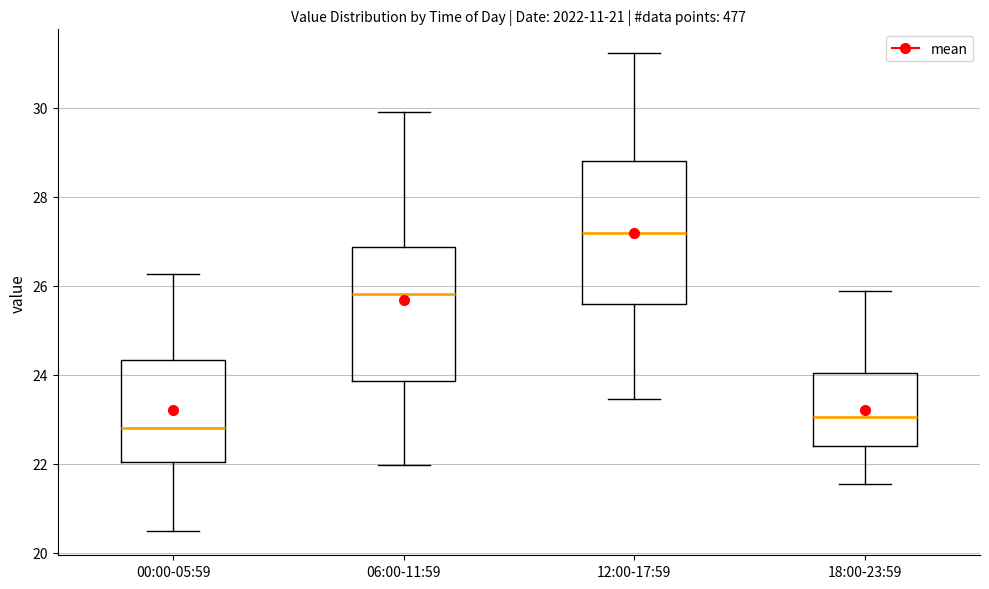

Reading left to right, read every box against the y-axis: the position of its median line, the range the box covers, and the ends of its whiskers. The values are not printed on the chart, so give them approximately, as read against the axis.

00:00-05:59: median 22.8, box 22.0 to 24.4, whiskers 20.4 to 26.2
06:00-11:59: median 25.8, box 23.8 to 26.8, whiskers 22.0 to 30.0
12:00-17:59: median 27.2, box 25.6 to 28.8, whiskers 23.4 to 31.2
18:00-23:59: median 23.0, box 22.4 to 24.0, whiskers 21.6 to 25.8